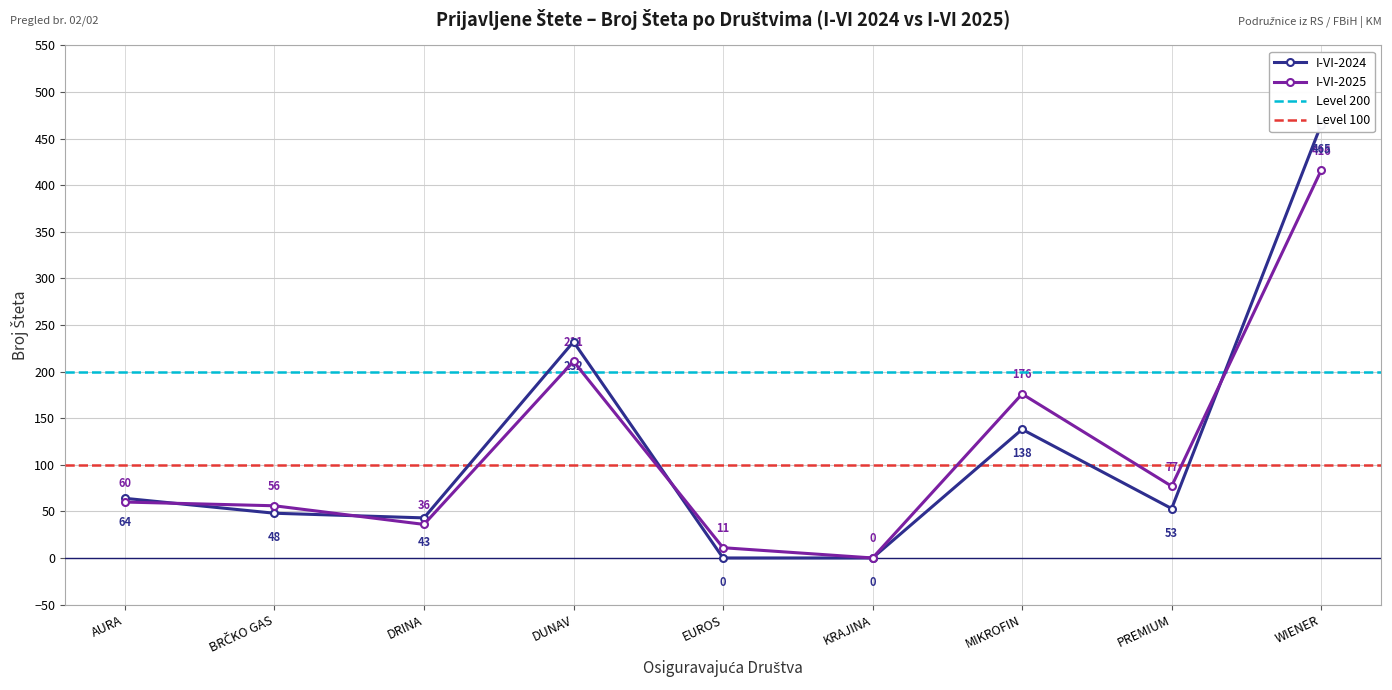

Which label corresponds to the largest value in the chart?

WIENER